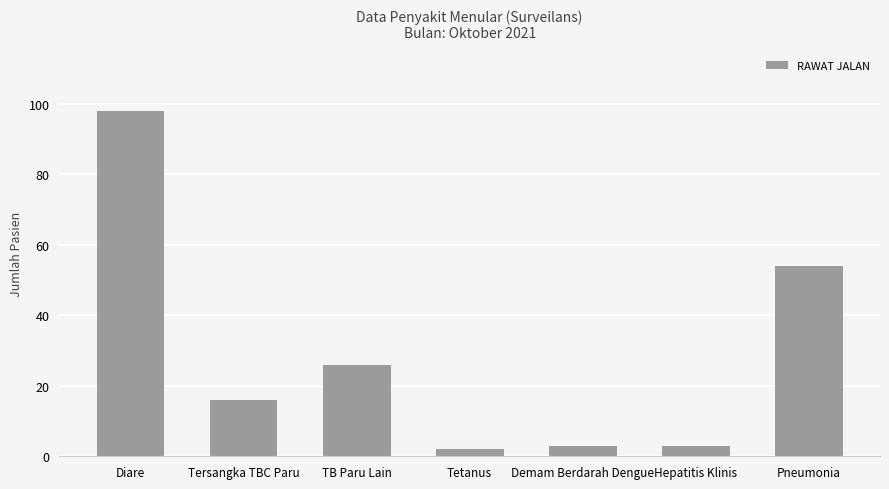

Does the chart contain stacked bars?

No